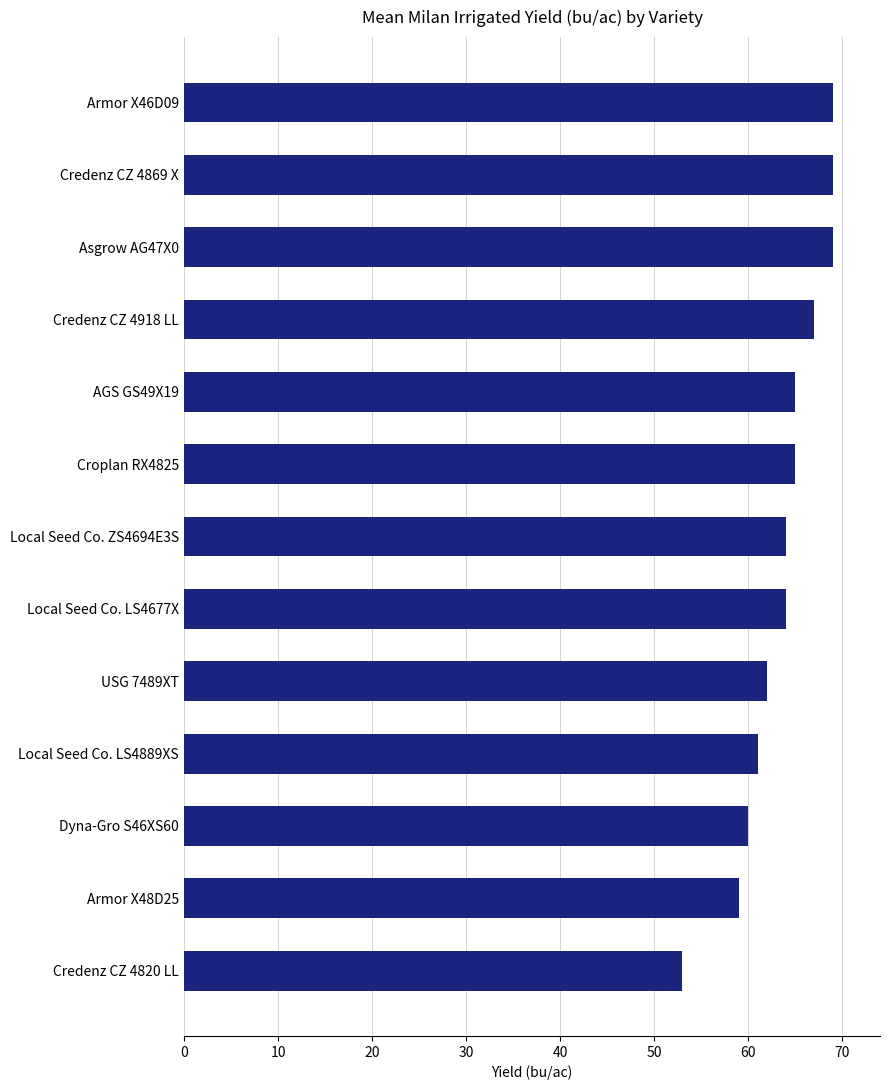

True or false: the data shows 62 at USG 7489XT.

True